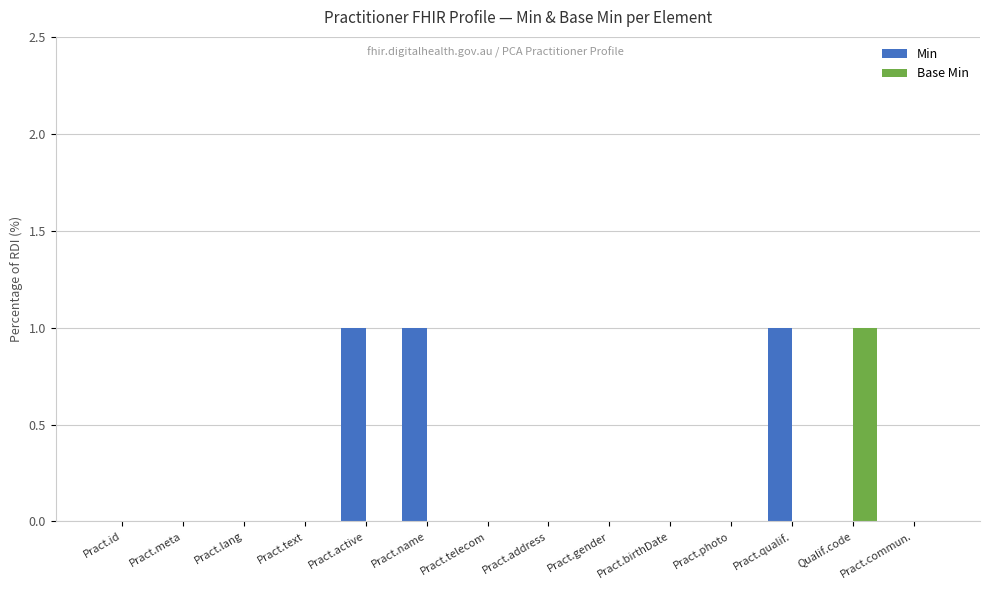

Between Pract.telecom and Qualif.code, which series saw the biggest shift?

Base Min